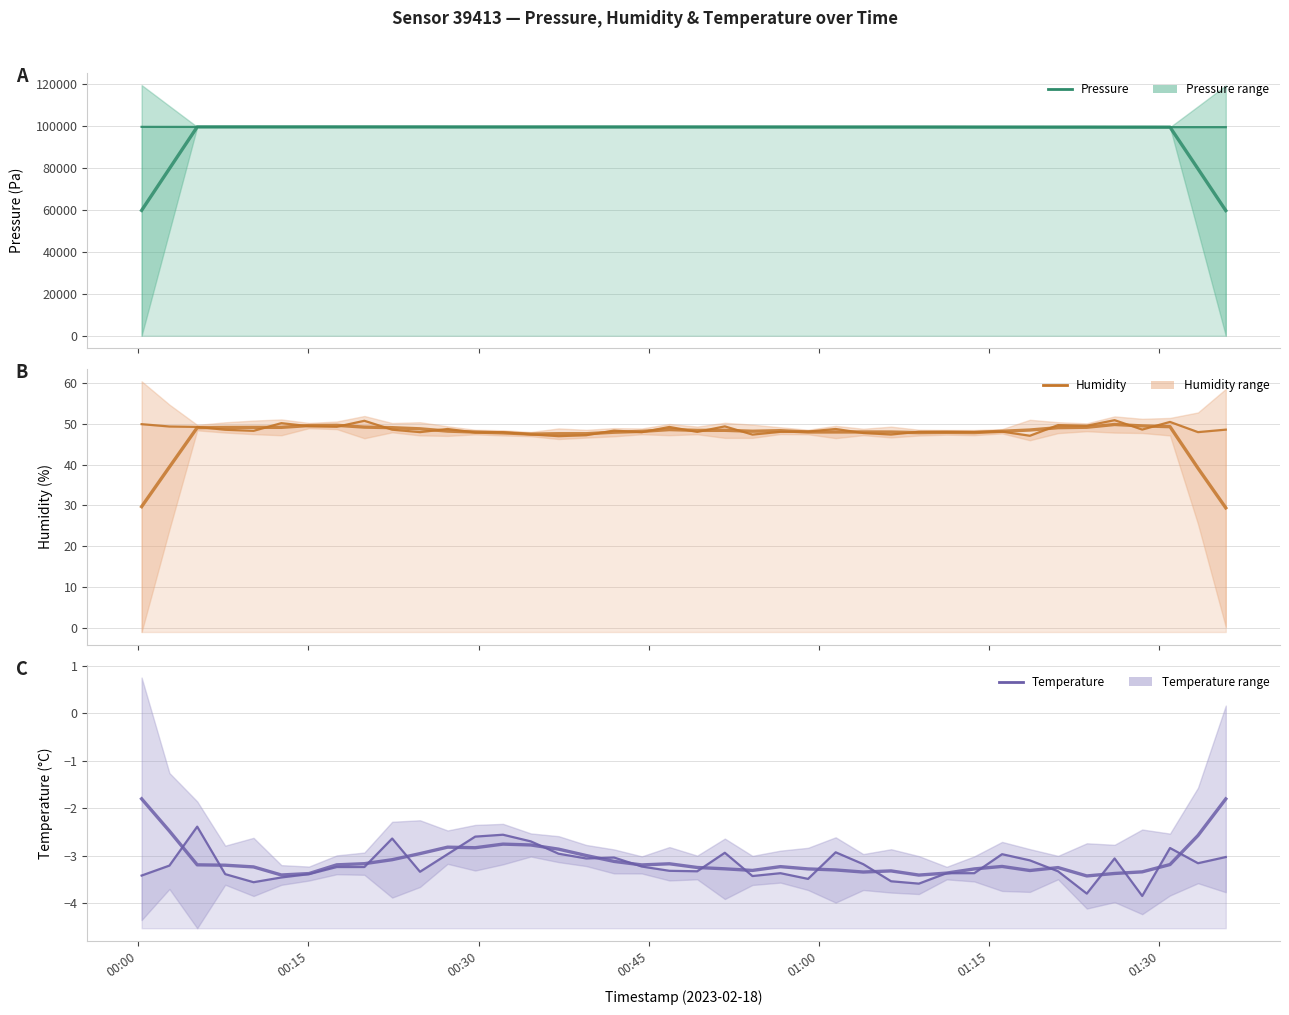

Reading right to left, transcribe all the data shown in this chart.

pressure: 99543.3	99543.7	99554.8	99569.1	99562.5	99582.7	99577.6	99581.7	99585.5	99586.7	99608.6	99615.4	99613.9	99610.0	99612.6	99616.6	99626.2	99631.9	99630.2	99633.1	99637.3	99640.2	99641.6	99639.1	99644.4	99637.7	99637.3	99640.6	99642.7	99657.4	99653.0	99662.0	99662.0	99664.0	99654.5	99668.4	99665.7	99657.2	99665.4	99680.7
pressure (smoothed): 59728.3	79642.2	99554.7	99562.5	99569.3	99574.7	99578.0	99582.8	99588.0	99595.6	99602.0	99606.9	99612.1	99613.7	99615.9	99619.5	99623.5	99627.6	99631.7	99634.5	99636.5	99638.3	99640.5	99640.6	99640.0	99639.8	99640.5	99643.1	99646.2	99651.1	99655.4	99659.7	99659.1	99662.2	99662.9	99662.0	99662.3	99667.5	79733.8	59800.7
humidity: 48.6	48.0	50.5	48.6	50.9	49.5	49.7	47.1	48.1	48.0	48.0	48.1	47.4	47.8	48.7	48.1	48.0	47.4	49.4	48.0	49.2	48.0	48.4	47.2	47.0	47.4	48.0	47.9	48.7	48.0	48.6	50.8	49.3	49.4	50.2	48.3	48.5	49.2	49.4	49.9
humidity (smoothed): 29.4	39.1	49.3	49.5	49.8	49.2	49.1	48.5	48.2	47.9	47.9	47.9	48.0	48.0	48.0	48.0	48.3	48.2	48.4	48.4	48.6	48.2	47.9	47.6	47.6	47.5	47.8	48.0	48.2	48.8	49.1	49.2	49.6	49.6	49.1	49.1	49.1	49.1	39.4	29.7
temperature: -3.0	-3.2	-2.8	-3.9	-3.1	-3.8	-3.3	-3.1	-3.0	-3.4	-3.4	-3.6	-3.5	-3.2	-2.9	-3.5	-3.4	-3.4	-2.9	-3.3	-3.3	-3.2	-3.0	-3.1	-3.0	-2.7	-2.6	-2.6	-3.0	-3.3	-2.6	-3.2	-3.2	-3.4	-3.5	-3.6	-3.4	-2.4	-3.2	-3.4
temperature (smoothed): -1.8	-2.6	-3.2	-3.3	-3.4	-3.4	-3.3	-3.3	-3.2	-3.3	-3.4	-3.4	-3.3	-3.3	-3.3	-3.3	-3.2	-3.3	-3.3	-3.2	-3.2	-3.2	-3.1	-3.0	-2.9	-2.8	-2.8	-2.8	-2.8	-3.0	-3.1	-3.2	-3.2	-3.4	-3.4	-3.2	-3.2	-3.2	-2.5	-1.8